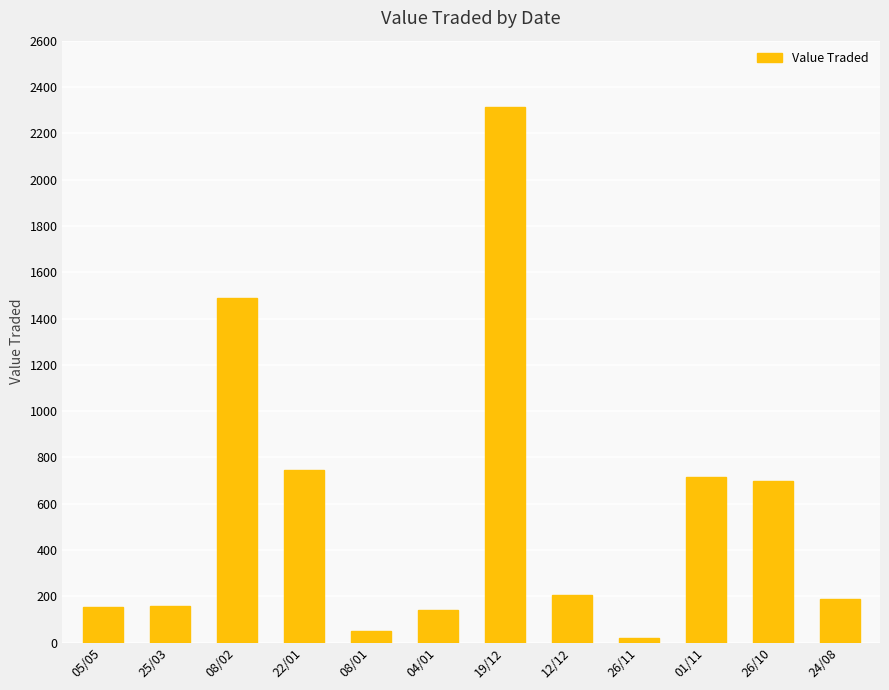

Read the value at 08/02, to the nearest 100.

1500